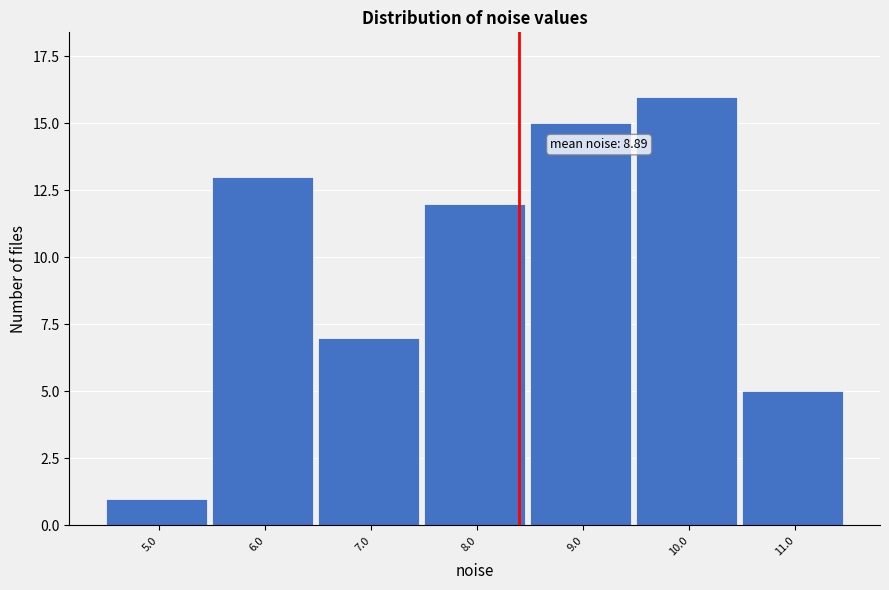

Reading left to right, transcribe all the data shown in this chart.

5.0=1	6.0=13	7.0=7	8.0=12	9.0=15	10.0=16	11.0=5